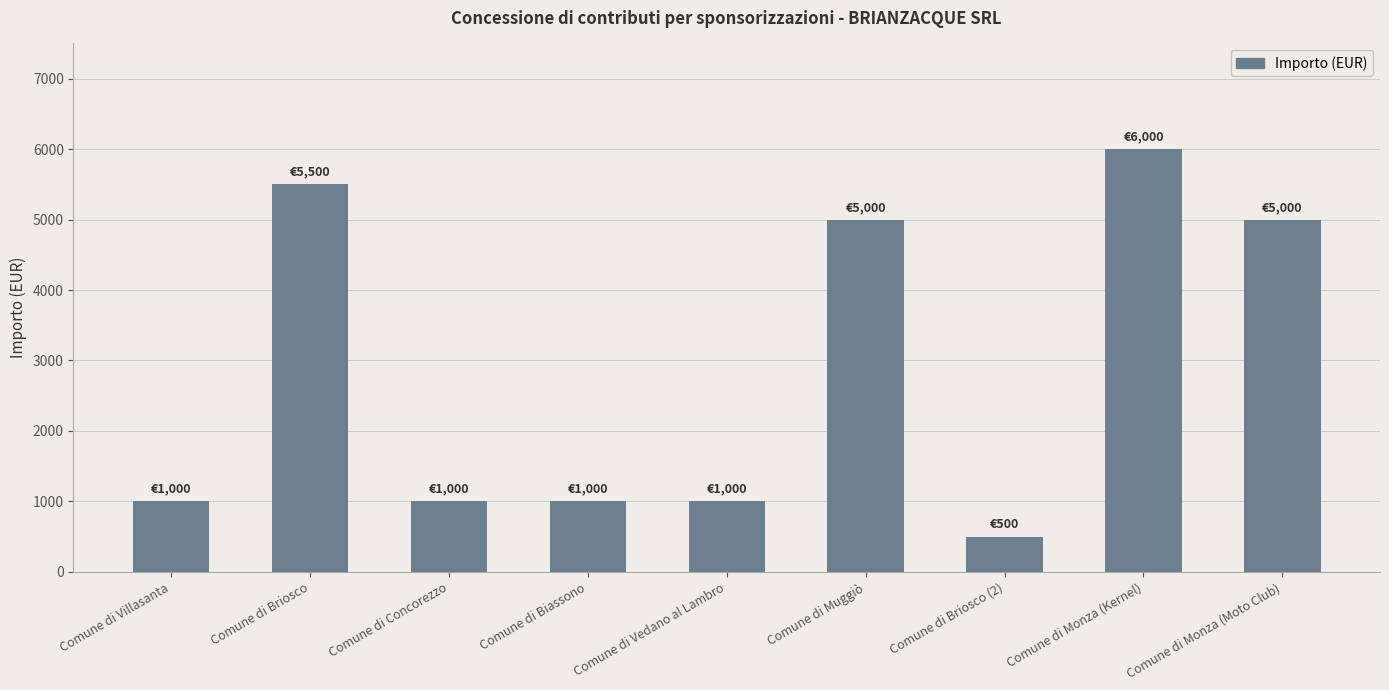

What is the approximate value at Comune di Monza (Moto Club), to the nearest 50?

5000